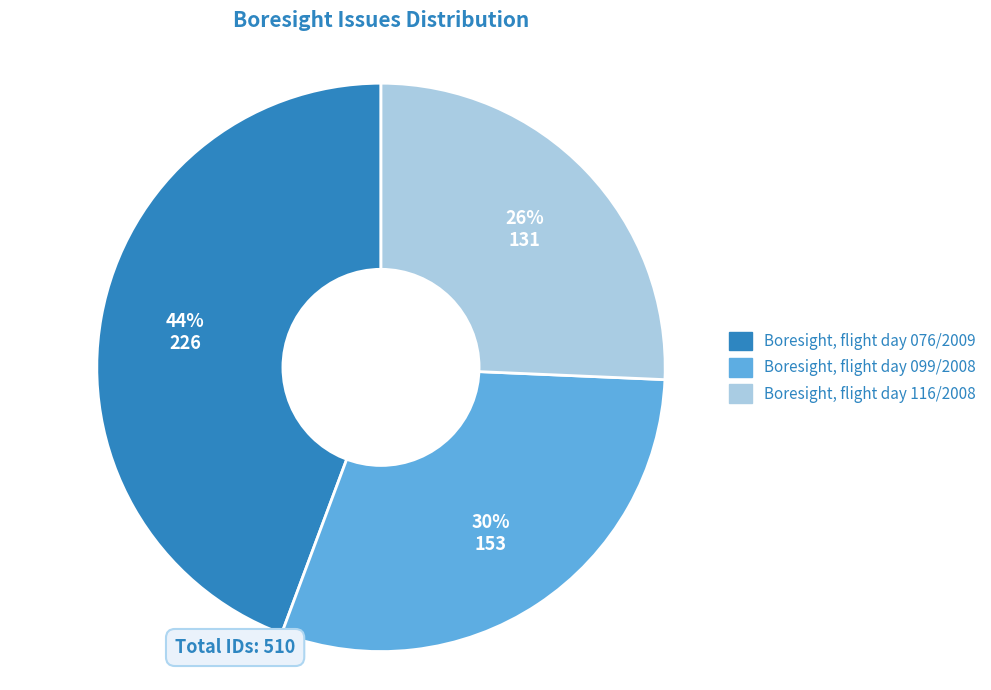

Does Boresight, flight day 116/2008 account for over 50% of the chart?

No